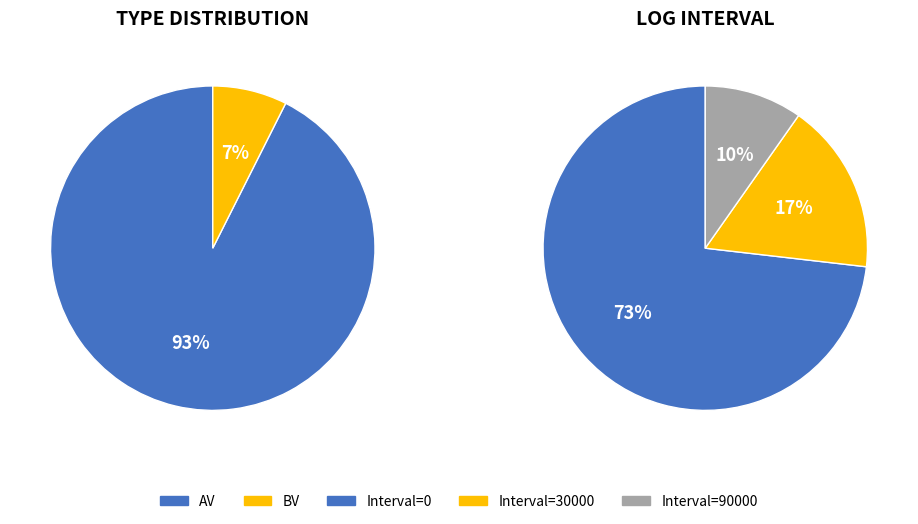

What is the largest slice in the pie chart?

AV